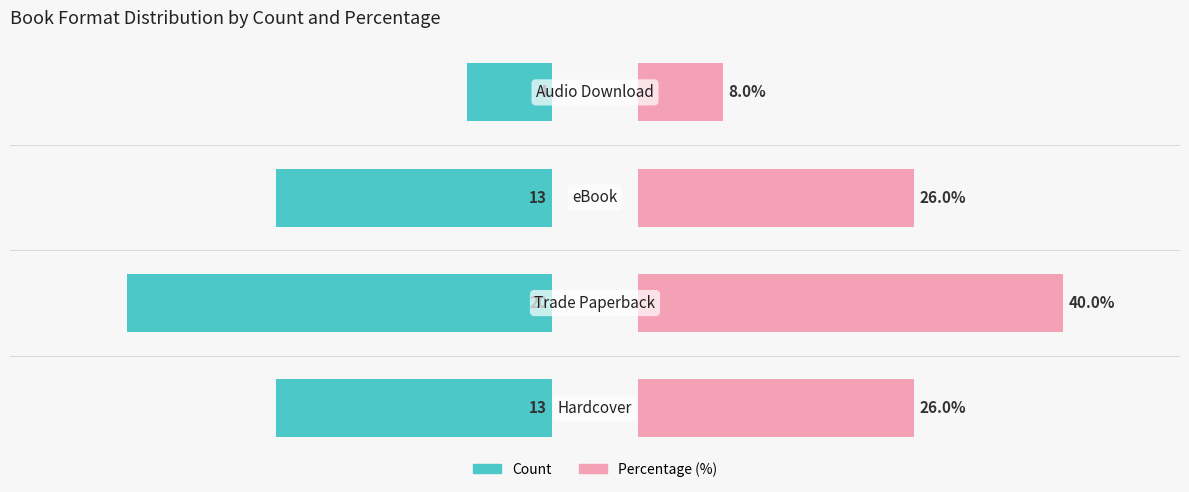

Rank the categories by Count value from highest to lowest.

3, 0, 2, 1